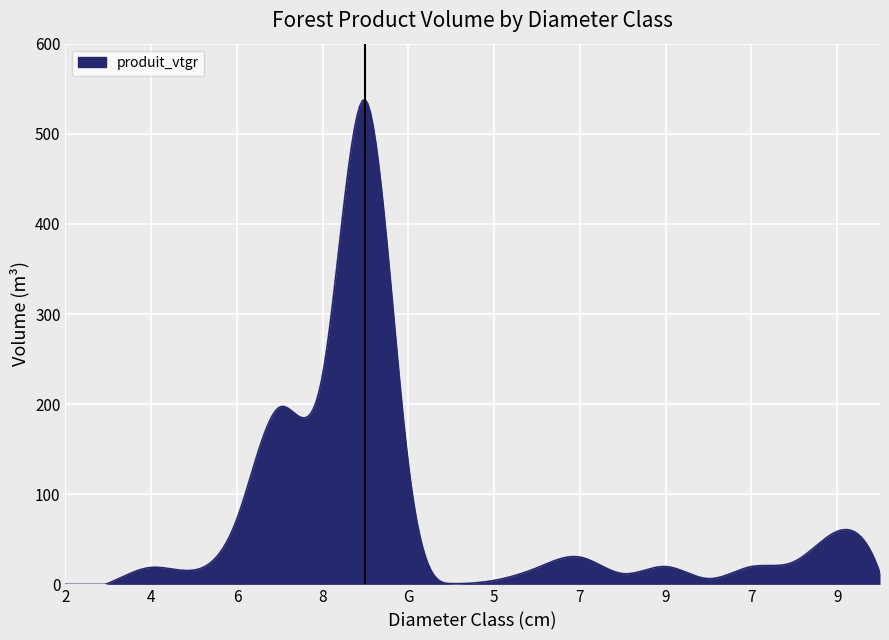

What is the greatest value displayed?

537.9